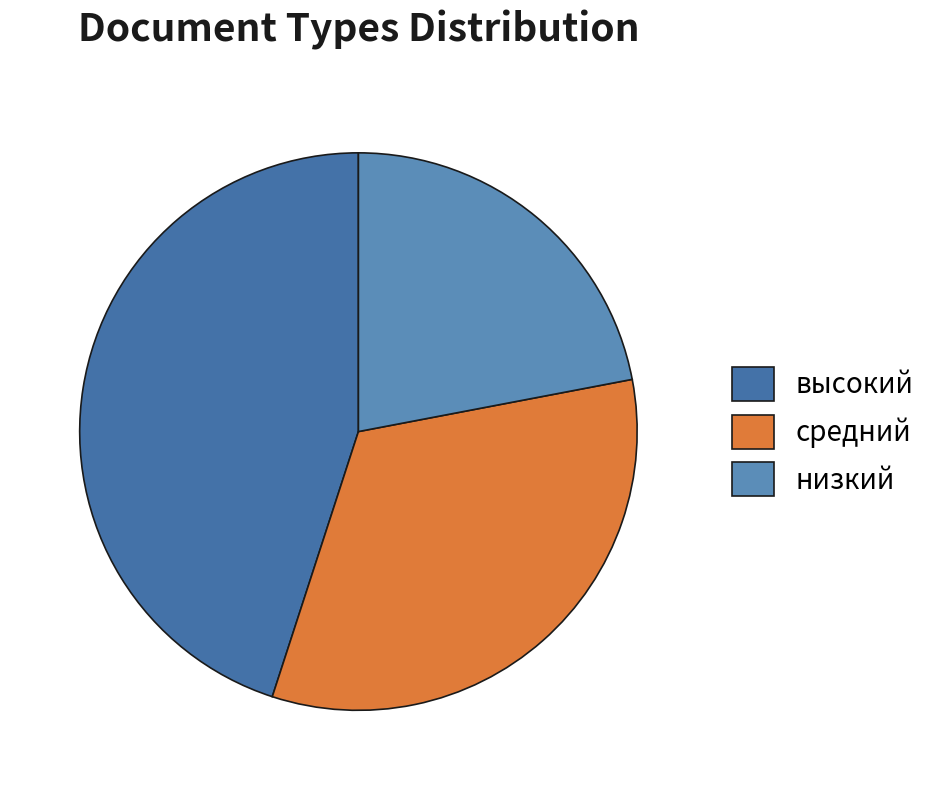

To the nearest percent, what percentage of the pie is низкий?

22%